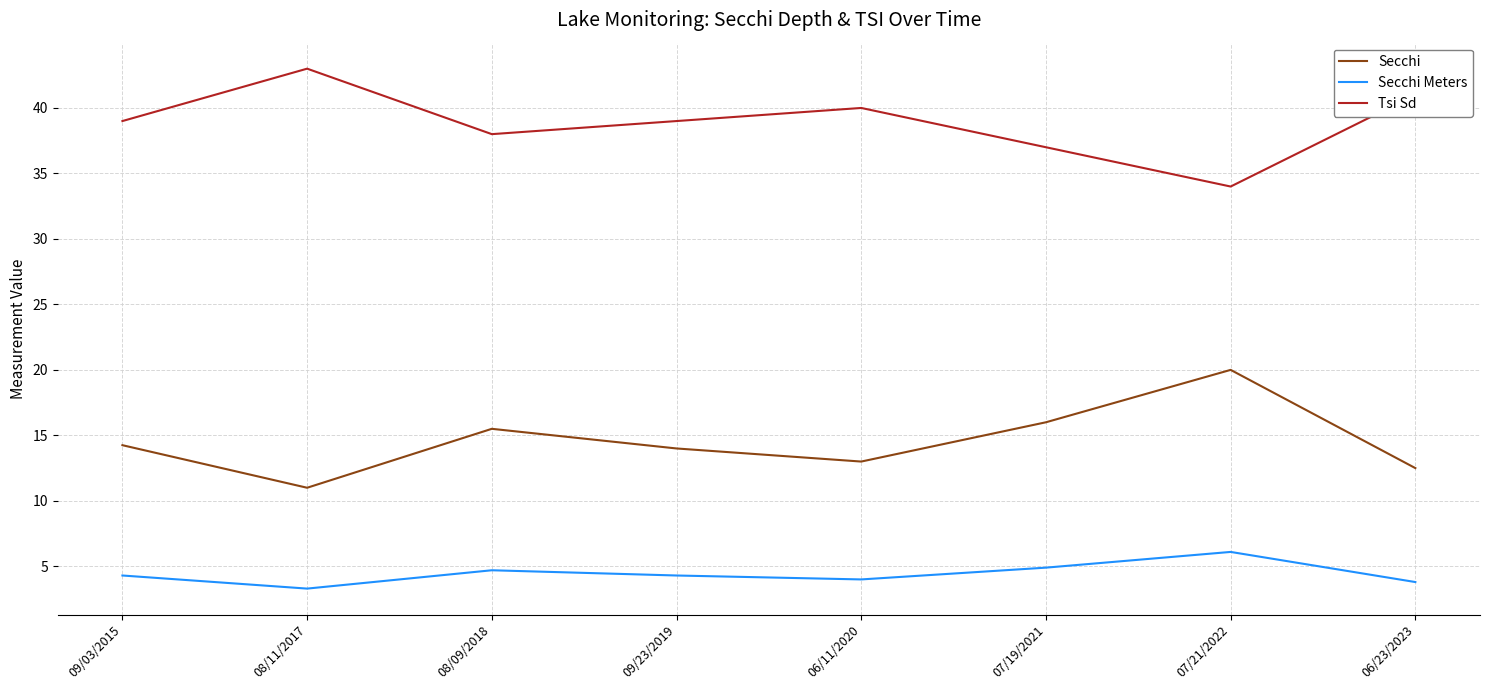

At how many categories does at least one series exceed 19?

8